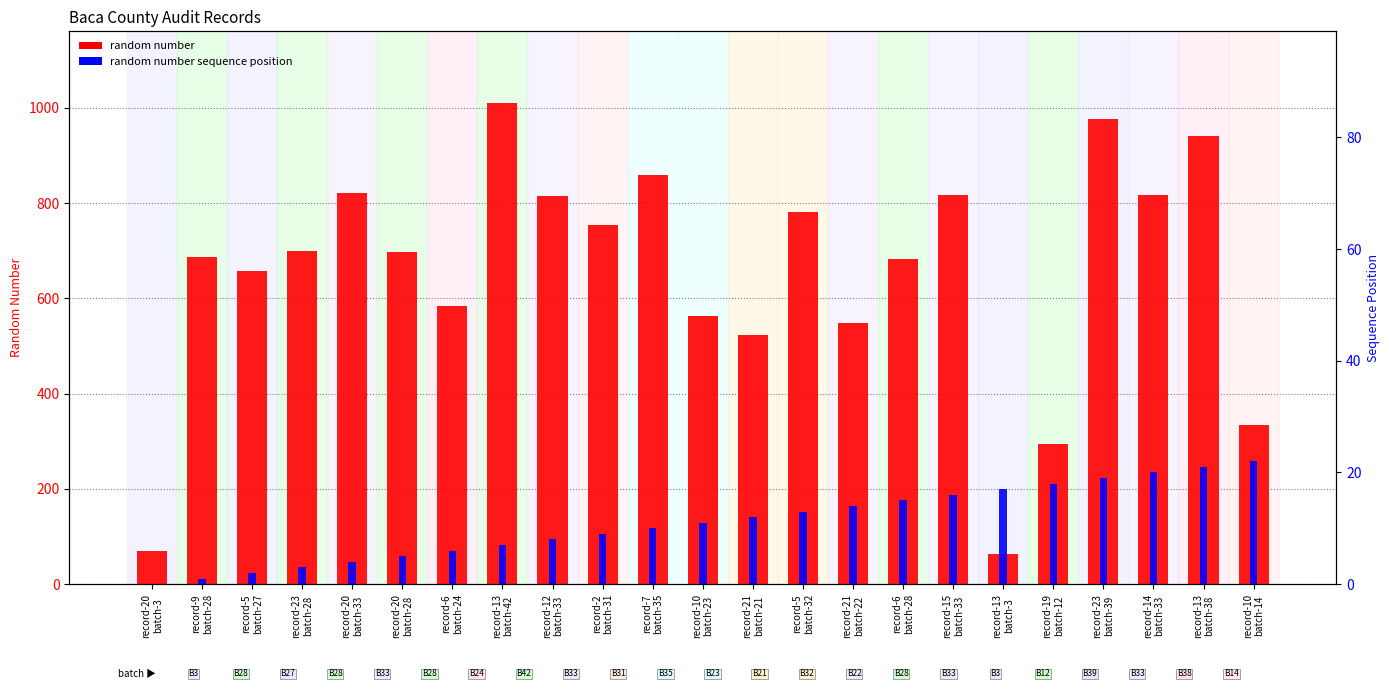

What is the maximum value shown in the chart?

1009